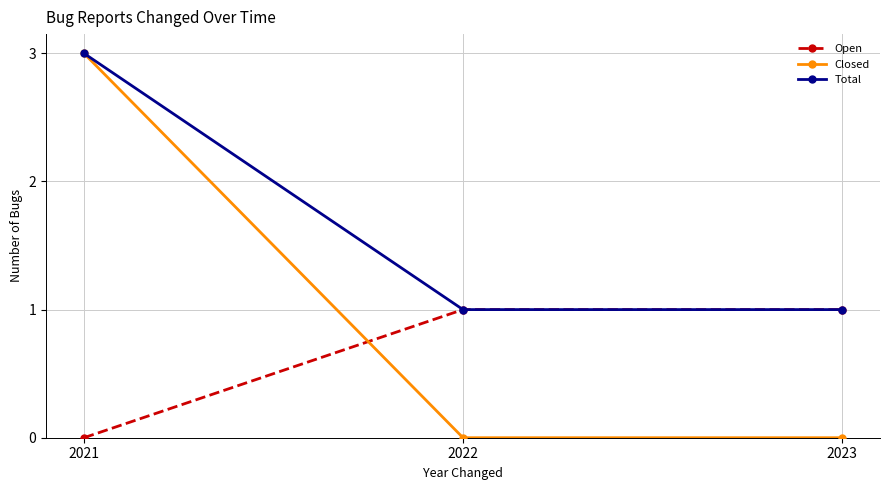

At which label is Open closest to 0?

2021